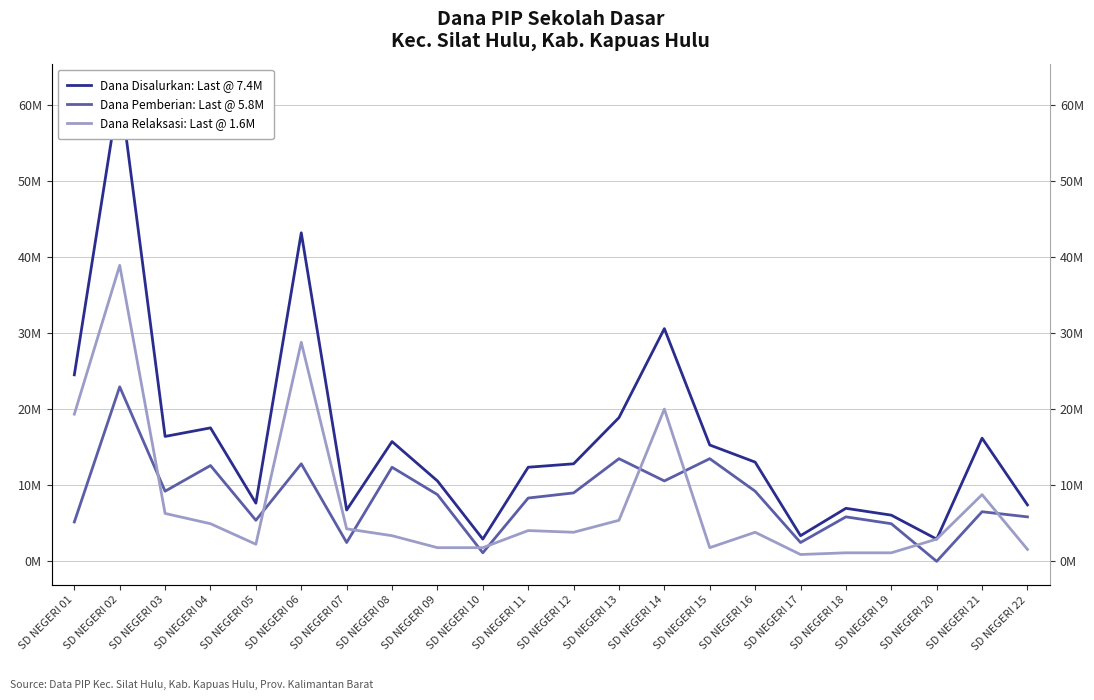

True or false: Dana Disalurkan: Last @ 7.4M and Dana Pemberian: Last @ 5.8M cross at least once.

False